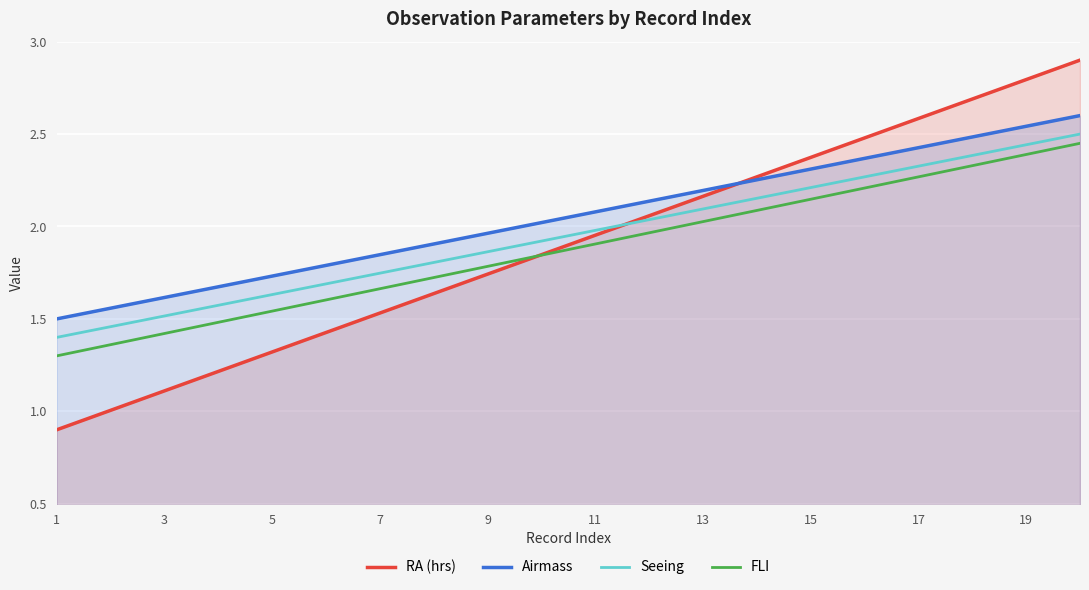

Which series has the largest total across all categories?

Airmass